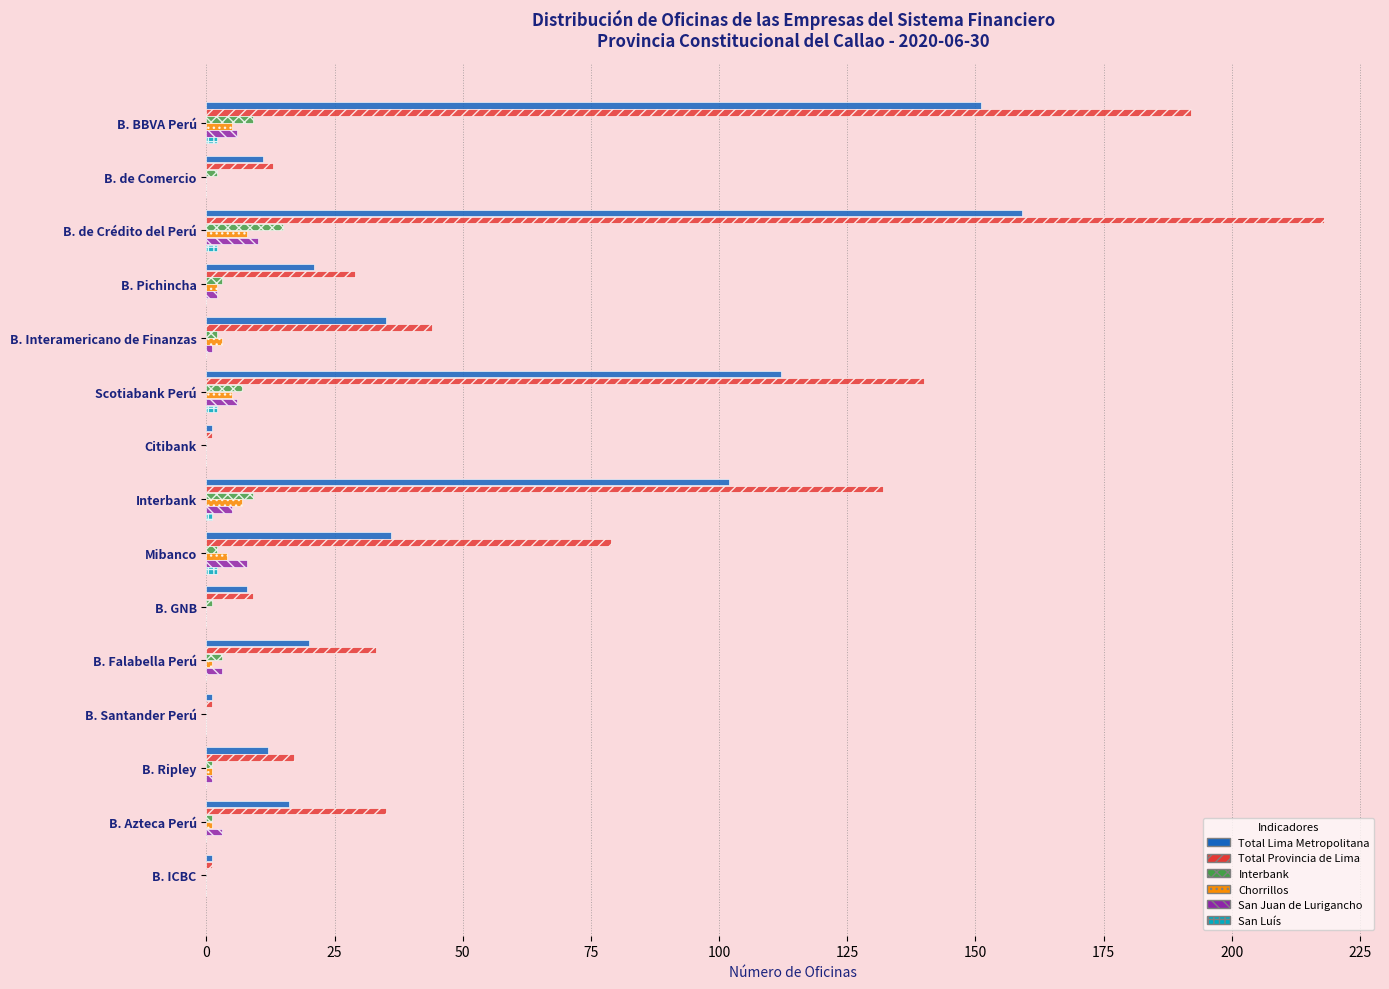

Is it true that Chorrillos equals 0 at B. ICBC?

True